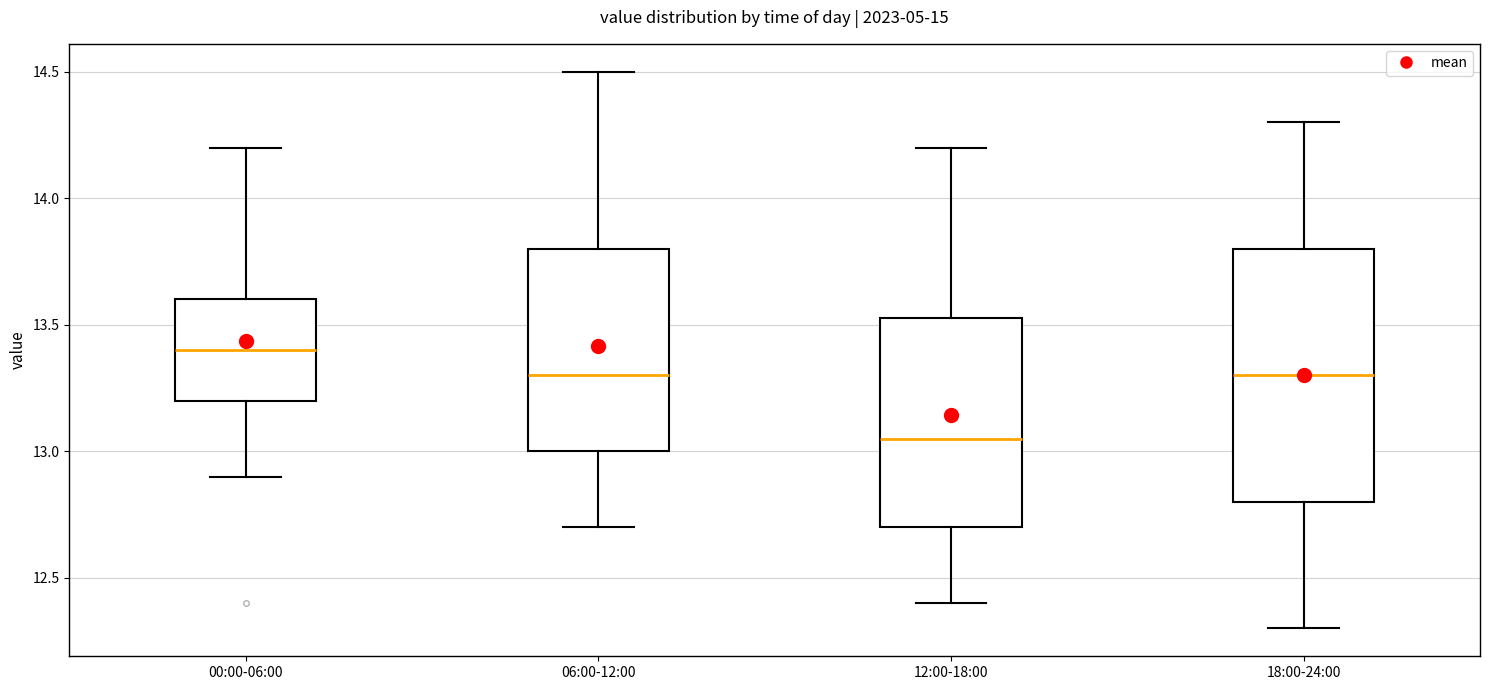

Reading left to right, transcribe this box plot: for each box, give where its median line is, the range the box spans, and where its two whiskers end, as read against the y-axis. The values are not printed on the chart, so give them approximately, as read against the axis.

00:00-06:00: median 13.40, box 13.20 to 13.60, whiskers 12.90 to 14.20
06:00-12:00: median 13.30, box 13.00 to 13.80, whiskers 12.70 to 14.50
12:00-18:00: median 13.05, box 12.70 to 13.55, whiskers 12.40 to 14.20
18:00-24:00: median 13.30, box 12.80 to 13.80, whiskers 12.30 to 14.30